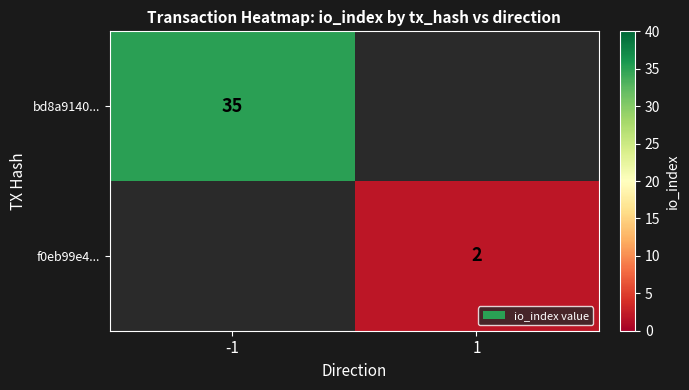

Count the number of data series in this chart.

2